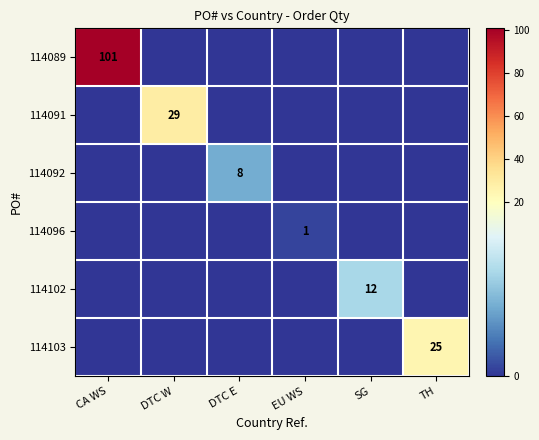

The 114091 series shows -12 at SG. True or false?

False